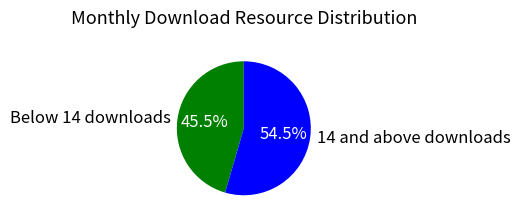

Does any single category account for the majority?

Yes